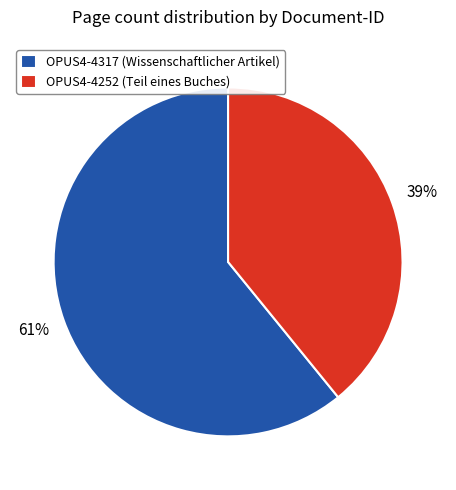

What percentage is the OPUS4-4317 slice, to the nearest percent?

61%